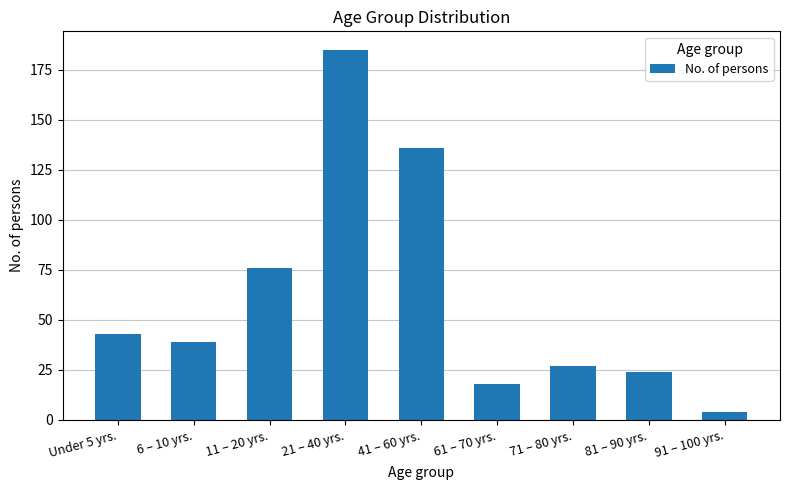

True or false: the data shows 4 at 91 – 100 yrs..

True